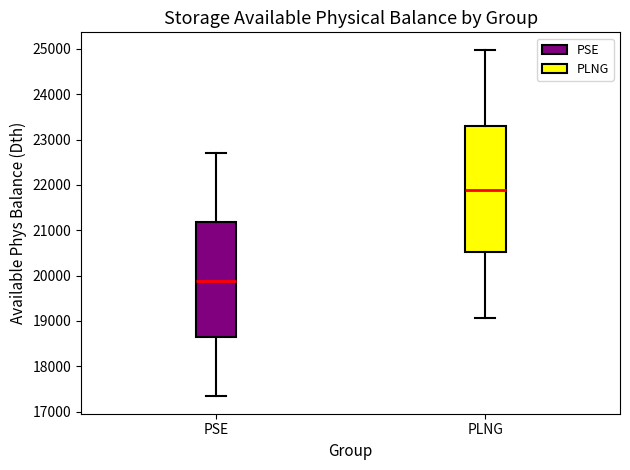

Where does the median line of the box for PLNG sit on the y-axis? The values are not printed on the chart, so give them approximately, as read against the axis.

21900